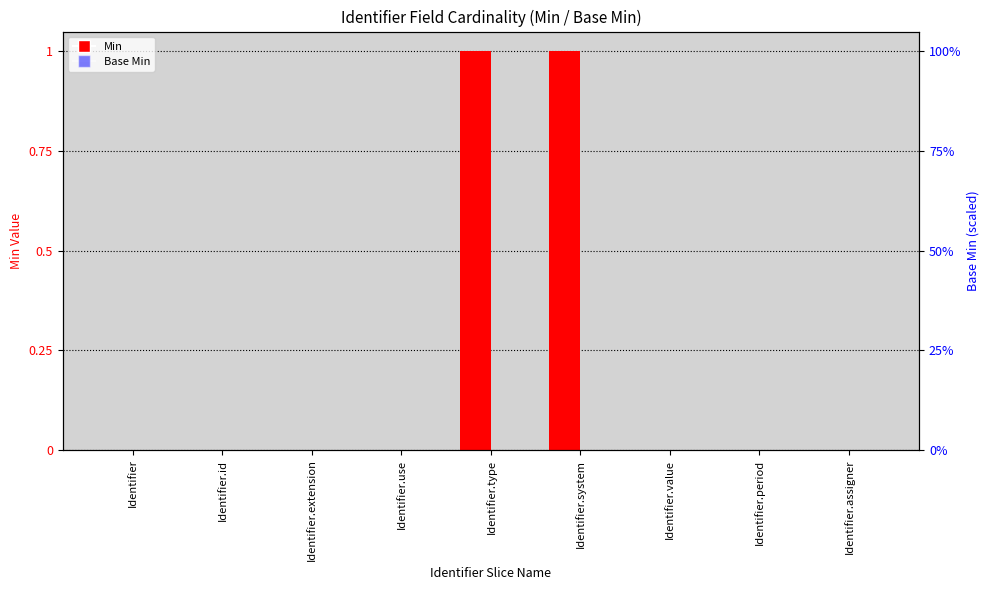

The value of Min at Identifier.system is 1. True or false?

False